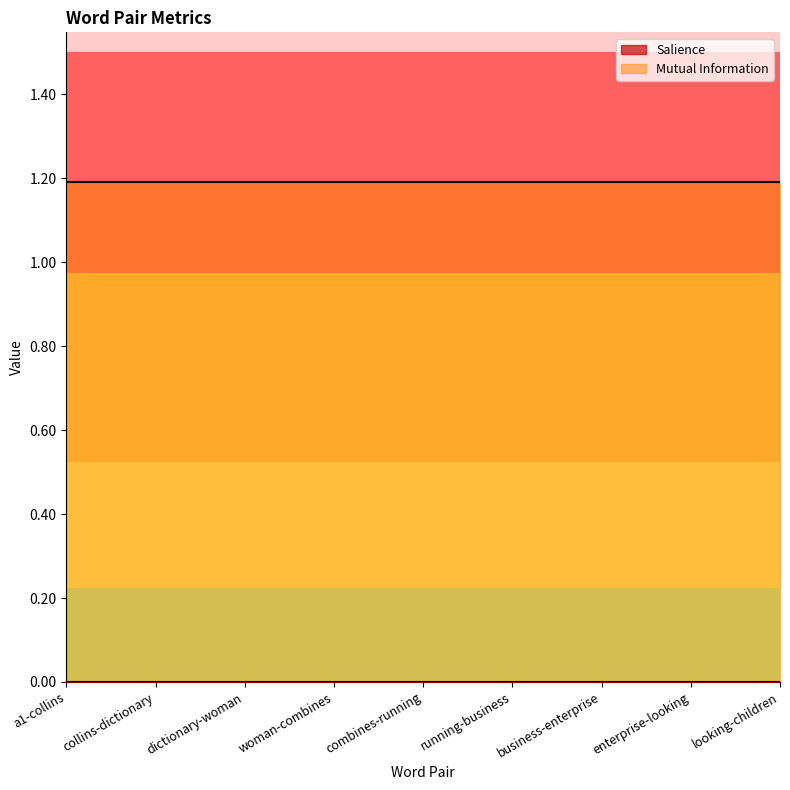

Which series has the largest total across all categories?

Mutual Information